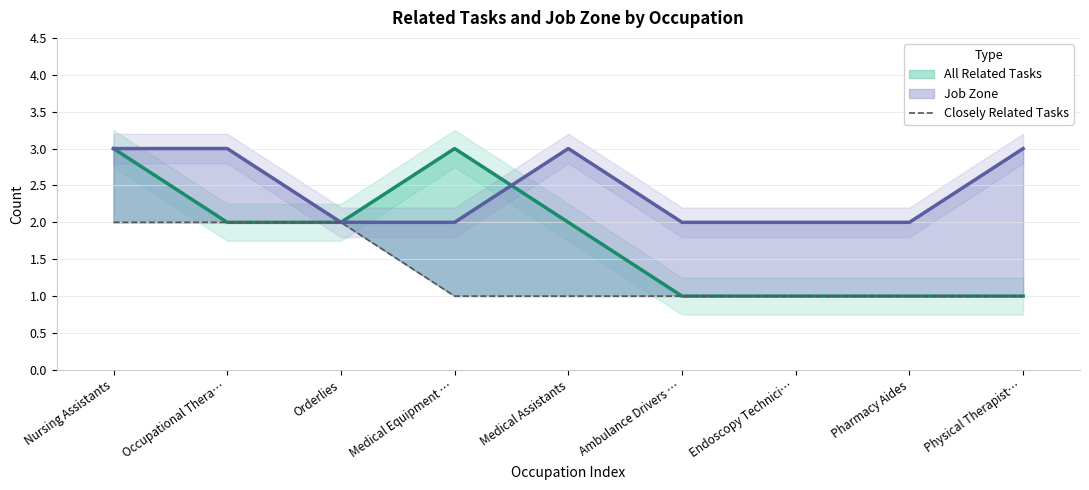

What is the minimum value shown in the chart?

1